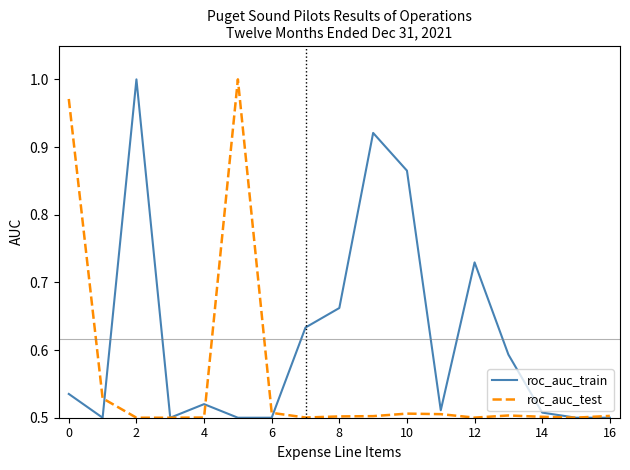

List the series in order of their overall mean, lowest first.

roc_auc_test, roc_auc_train